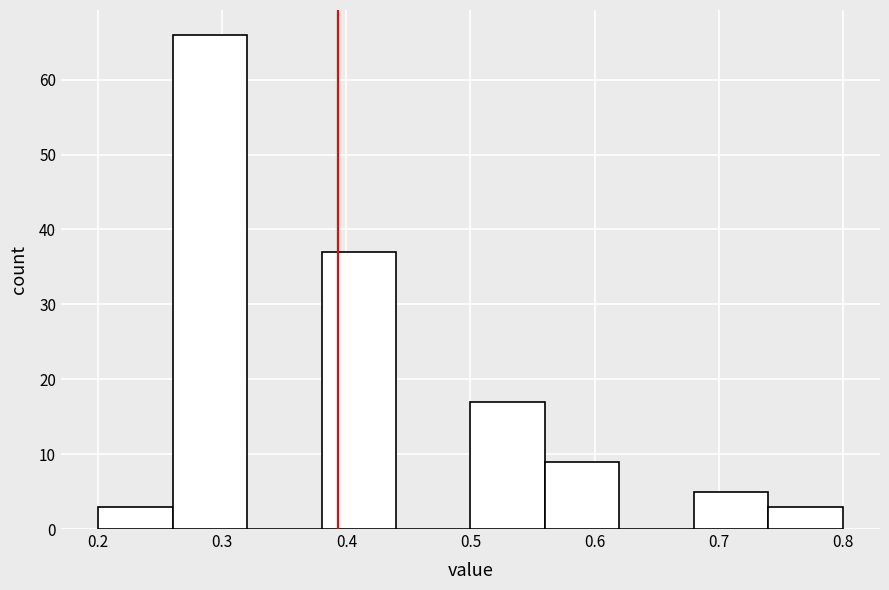

Reading left to right, list every bar in this chart as the range it spans on the x-axis followed by its height. The values are not printed on the chart, so give them approximately, as read against the axis.

0.20 to 0.26: 3
0.26 to 0.32: 66
0.32 to 0.38: 0
0.38 to 0.44: 37
0.44 to 0.50: 0
0.50 to 0.56: 17
0.56 to 0.62: 9
0.62 to 0.68: 0
0.68 to 0.74: 5
0.74 to 0.80: 3